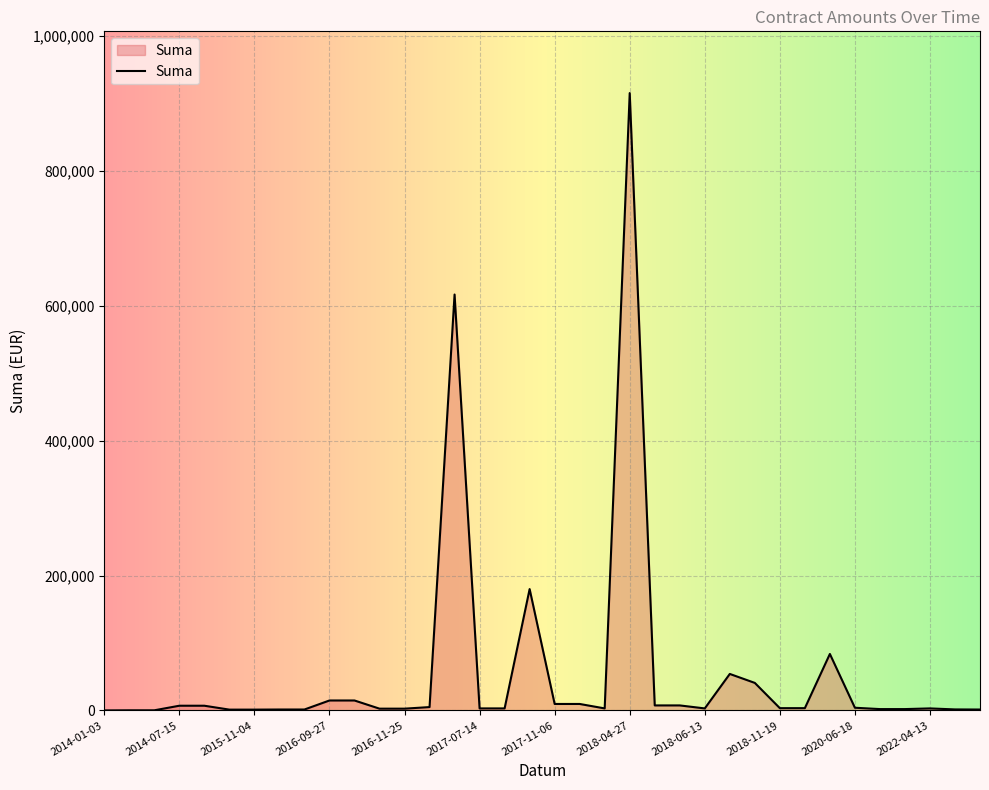

What is the difference between the maximum and minimum values?

915512.7